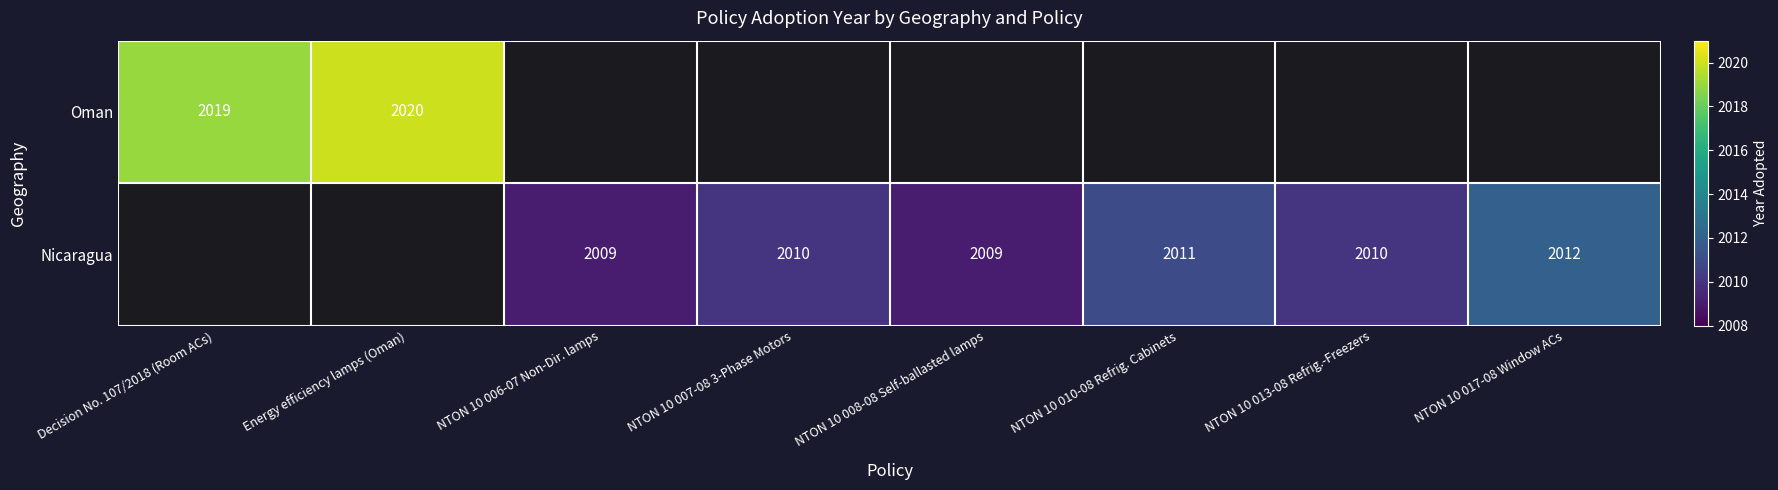

What is the sum of the Nicaragua values at NTON 10 007-08 3-Phase Motors and NTON 10 017-08 Window ACs?

4022